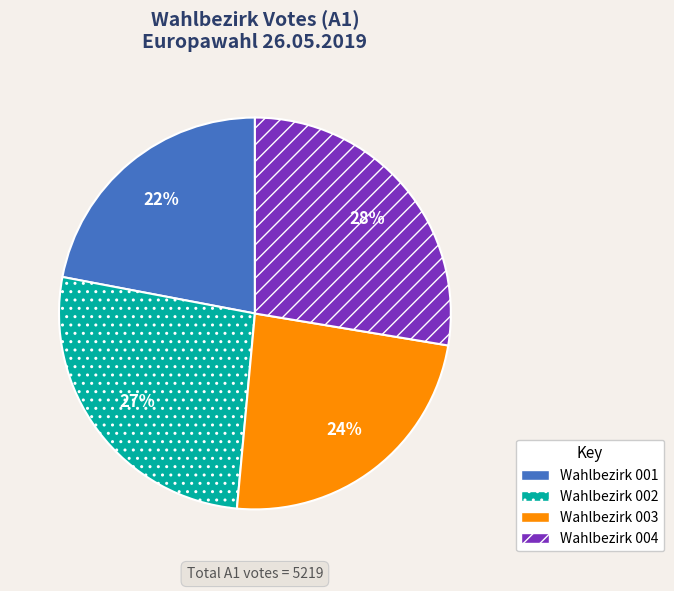

To the nearest percent, what is the average slice percentage?

25%